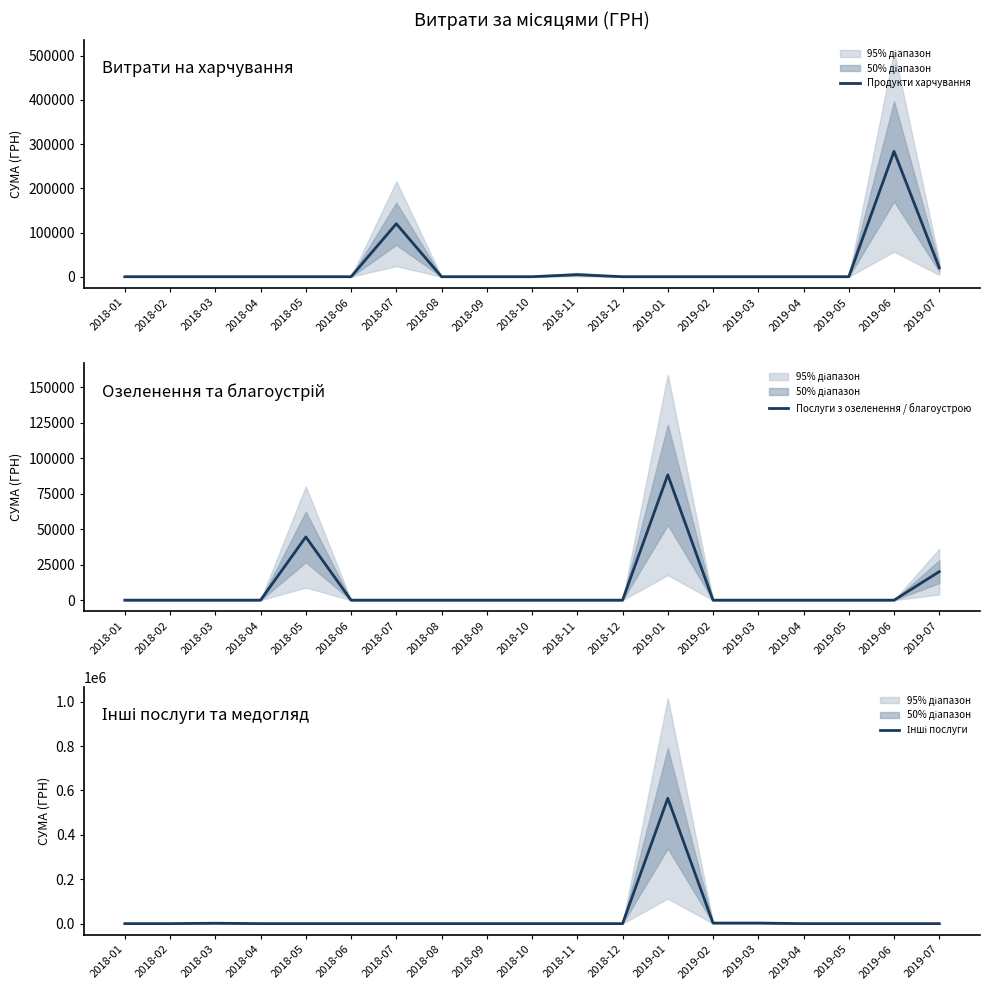

The value of Інші послуги at 2018-05 is 320183.4. True or false?

False